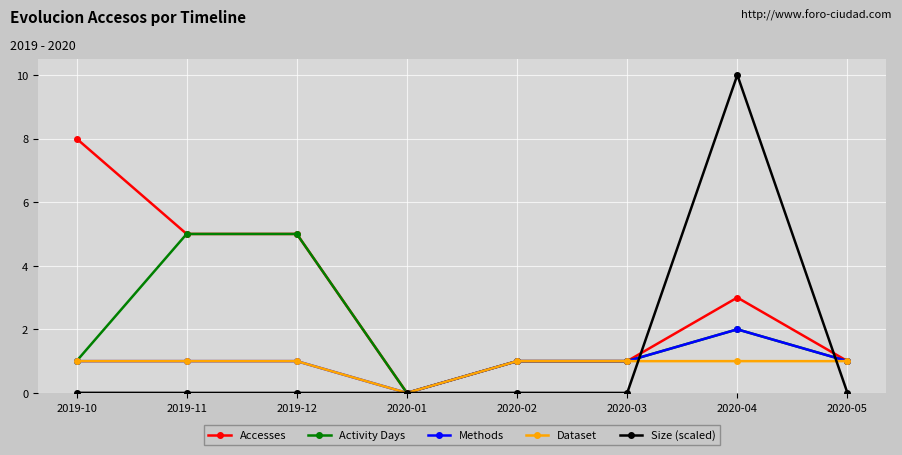

True or false: Accesses has a value of 3.4 at 2020-01.

False